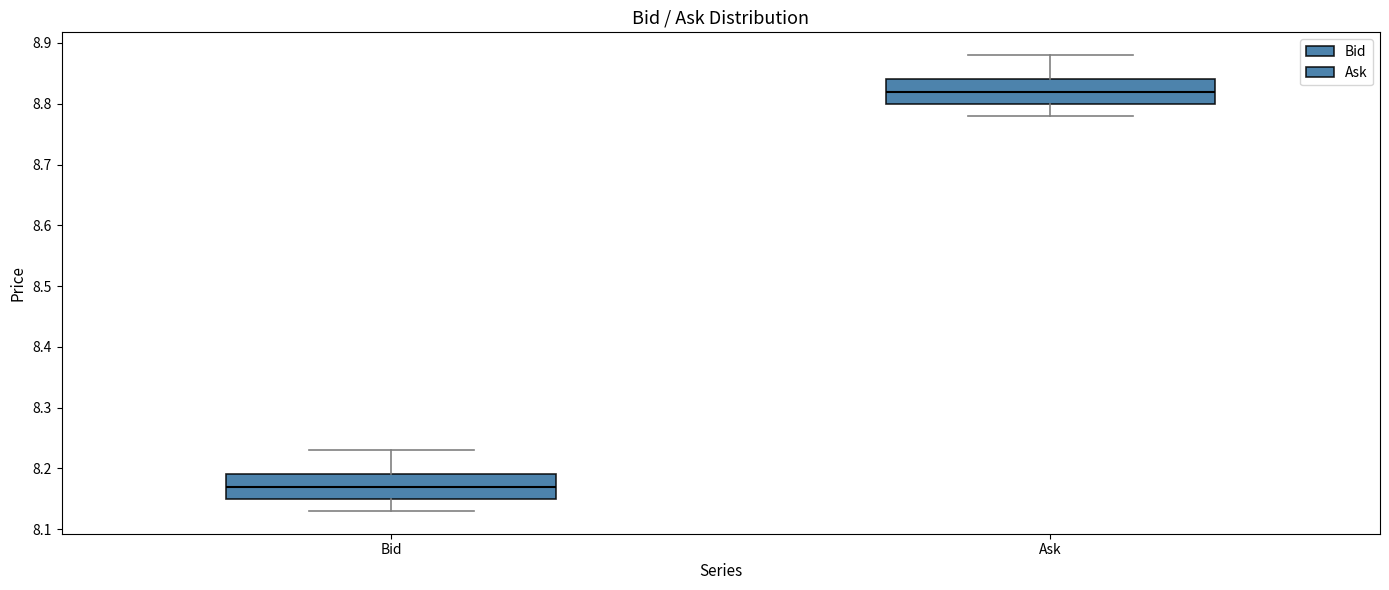

Where is the lower edge of the box for Ask on the y-axis? The values are not printed on the chart, so give them approximately, as read against the axis.

8.80